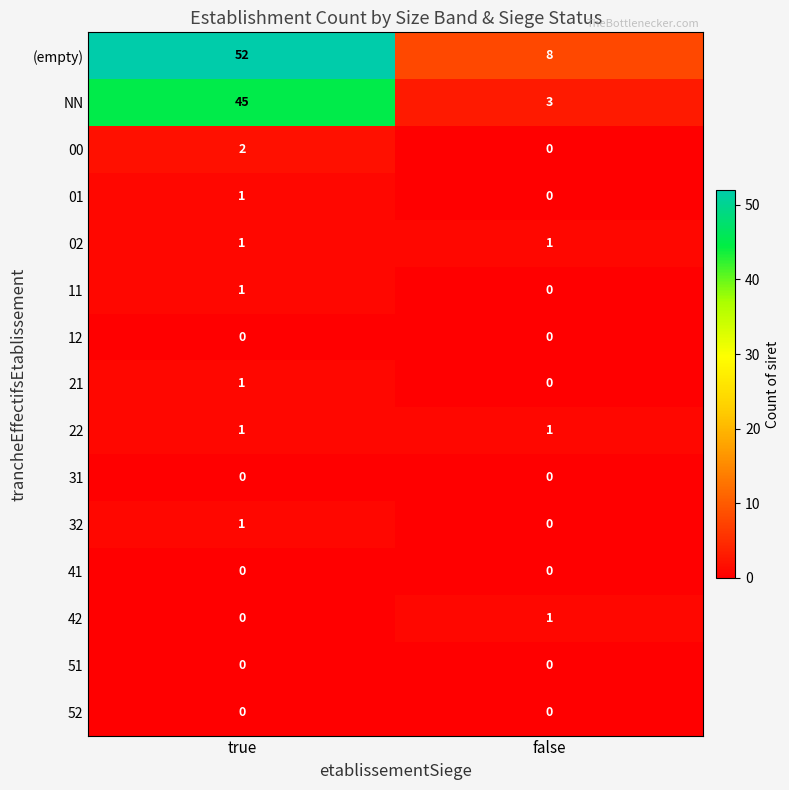

Which category has the highest value across all series?

true